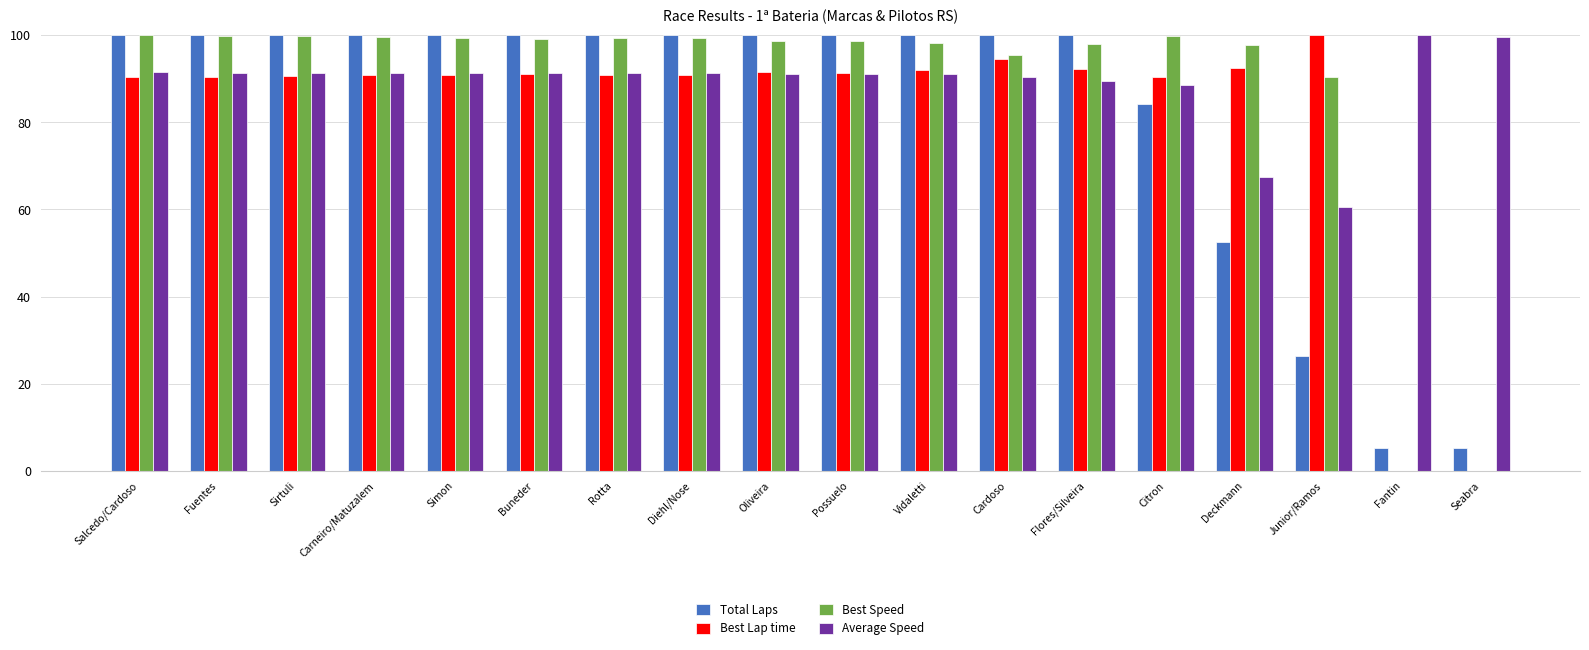

Is the value of Total Laps at Cardoso greater than the value of Best Lap time at Sirtuli?

Yes